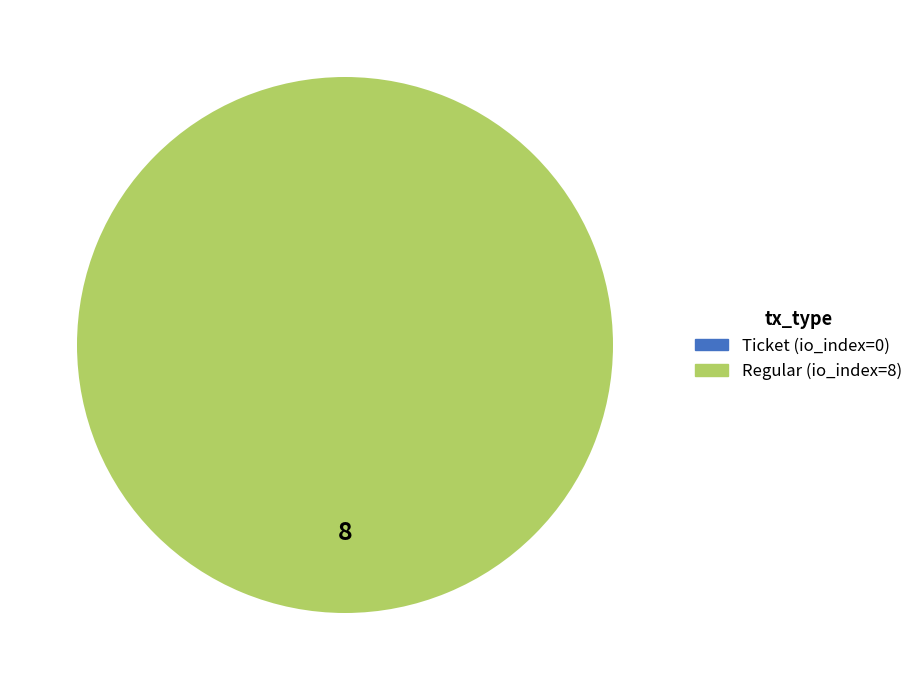

To the nearest percent, what is the average slice percentage?

50%